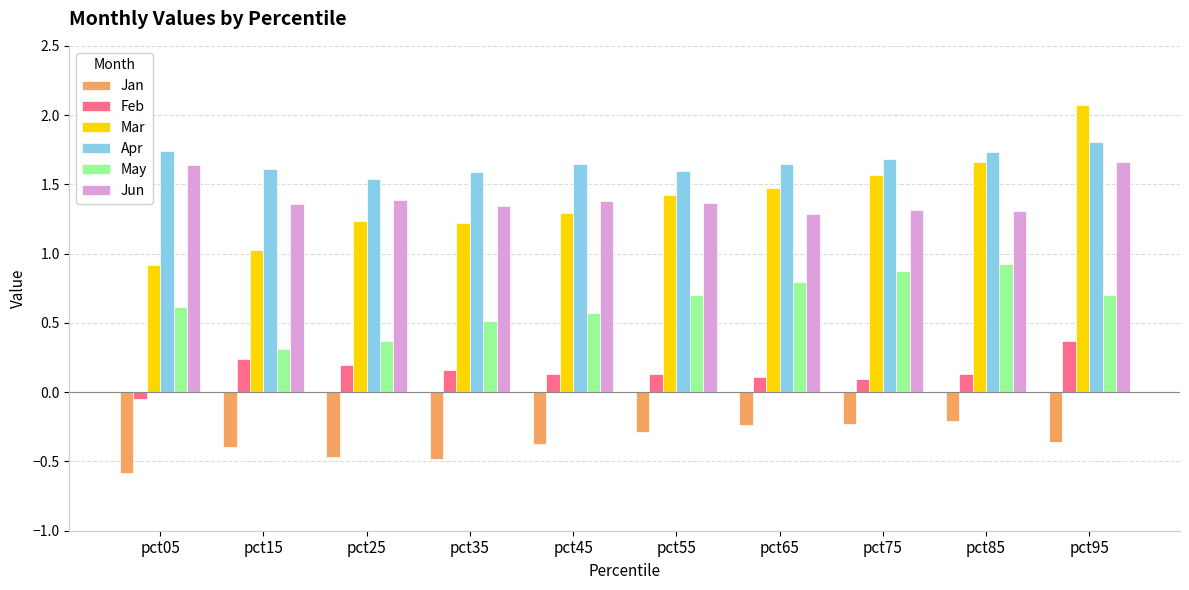

How many groups of bars are there?

10